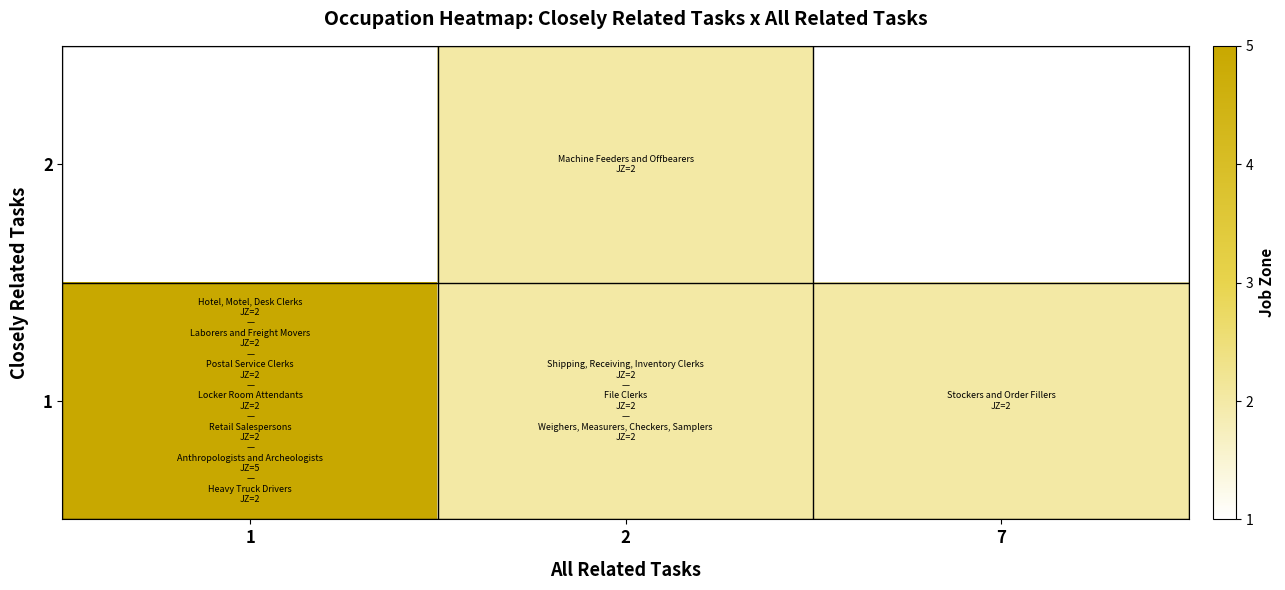

What is the smallest value displayed?

2.0